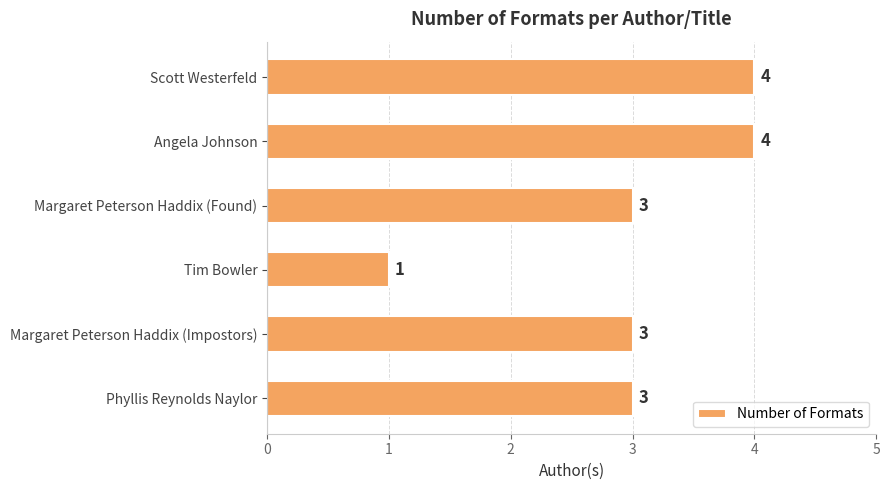

Count the number of categories in the chart.

6